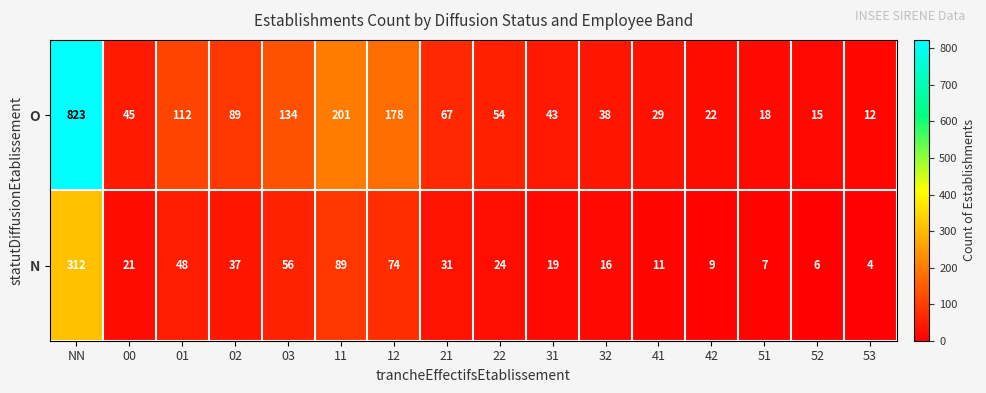

True or false: N has a value of 116 at 11.

False